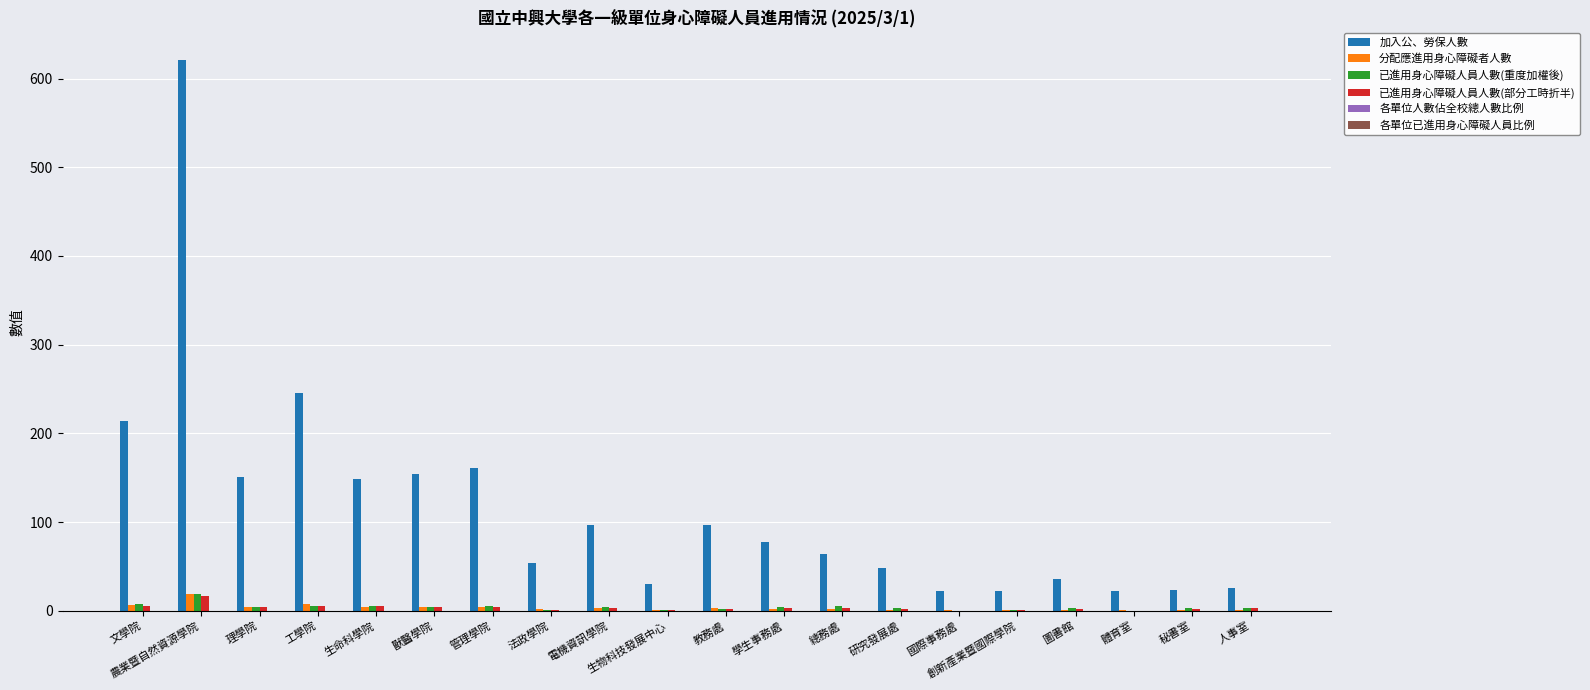

What is the highest value of the 加入公、勞保人數 series?

620.5